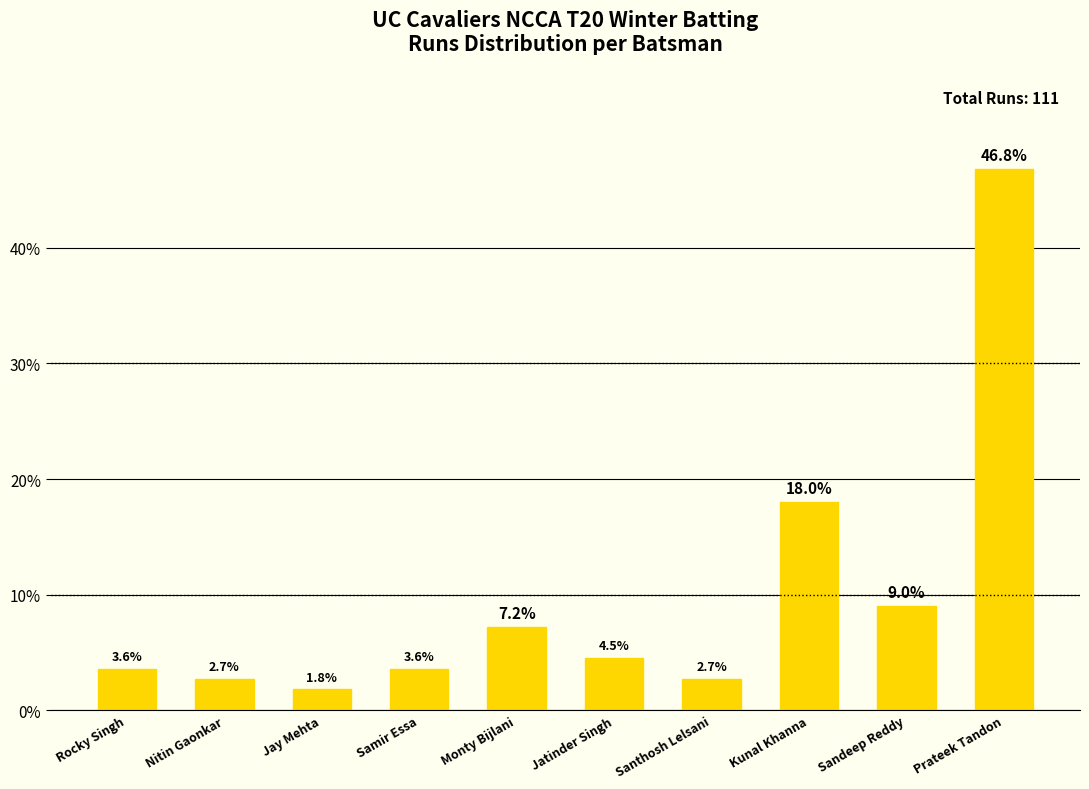

How many data points are above 4?

5